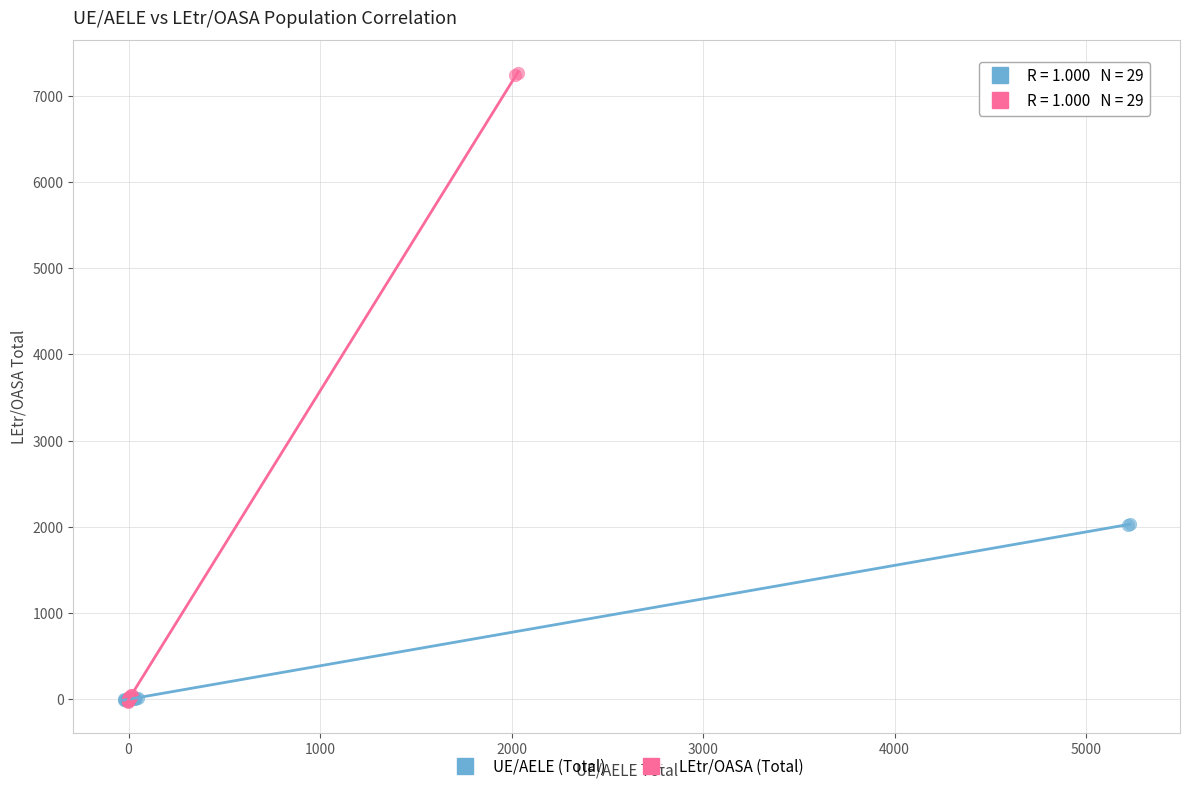

Which series reaches the maximum Y coordinate?

LEtr/OASA (Total)